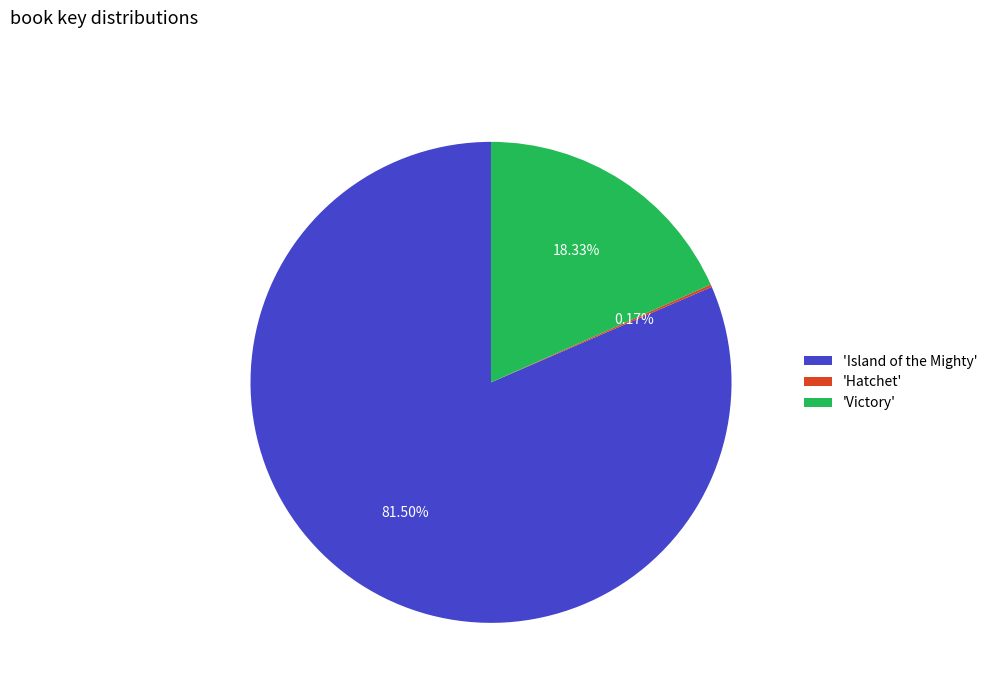

Does any single category account for the majority?

Yes